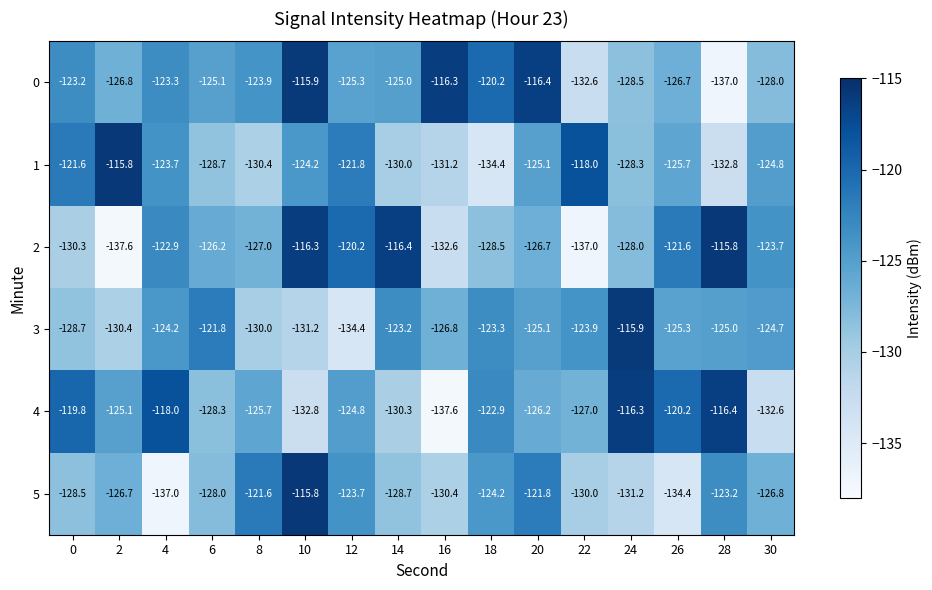

What is the total value across all series at 30?

-760.6